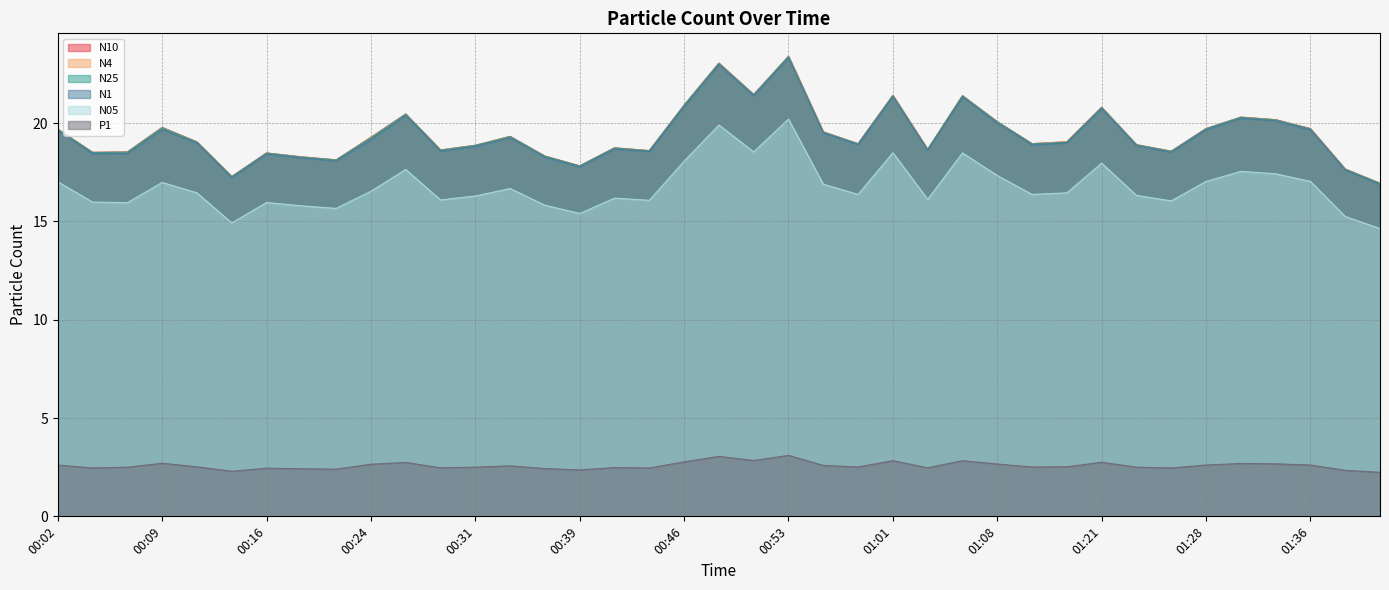

Between 00:29 and 01:08, which is larger?

01:08